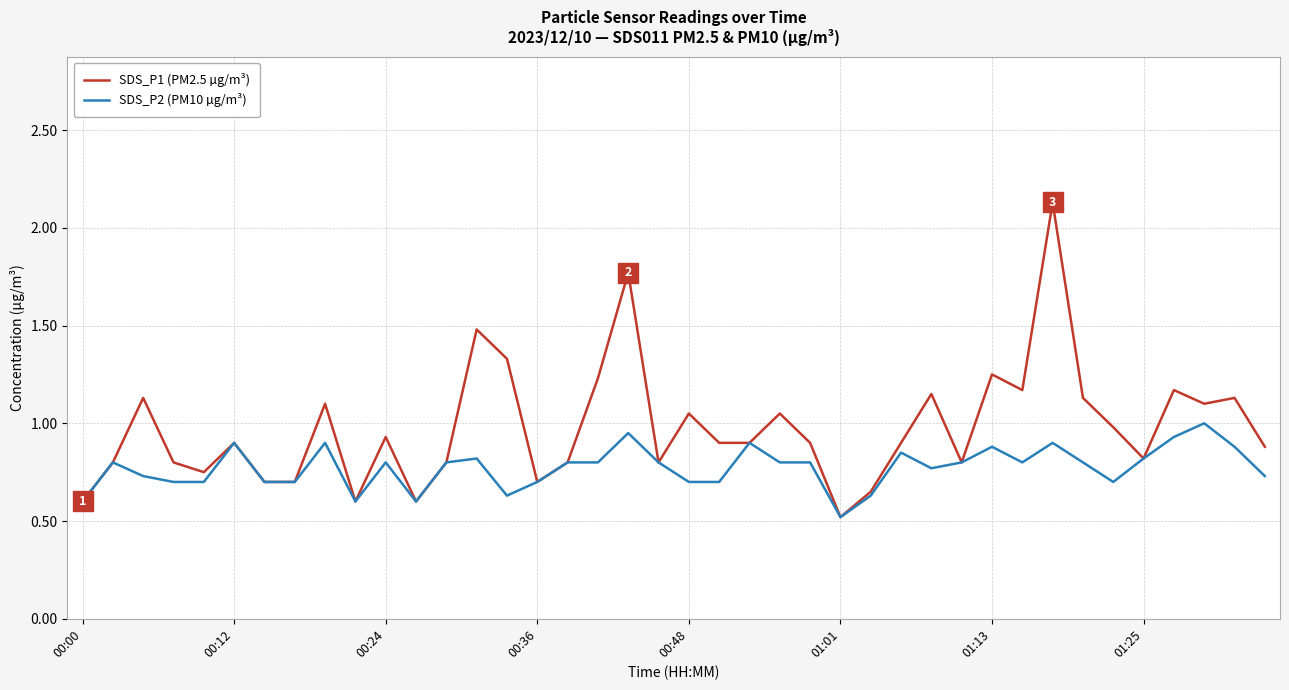

Which series has the largest total across all categories?

SDS_P1 (PM2.5 µg/m³)